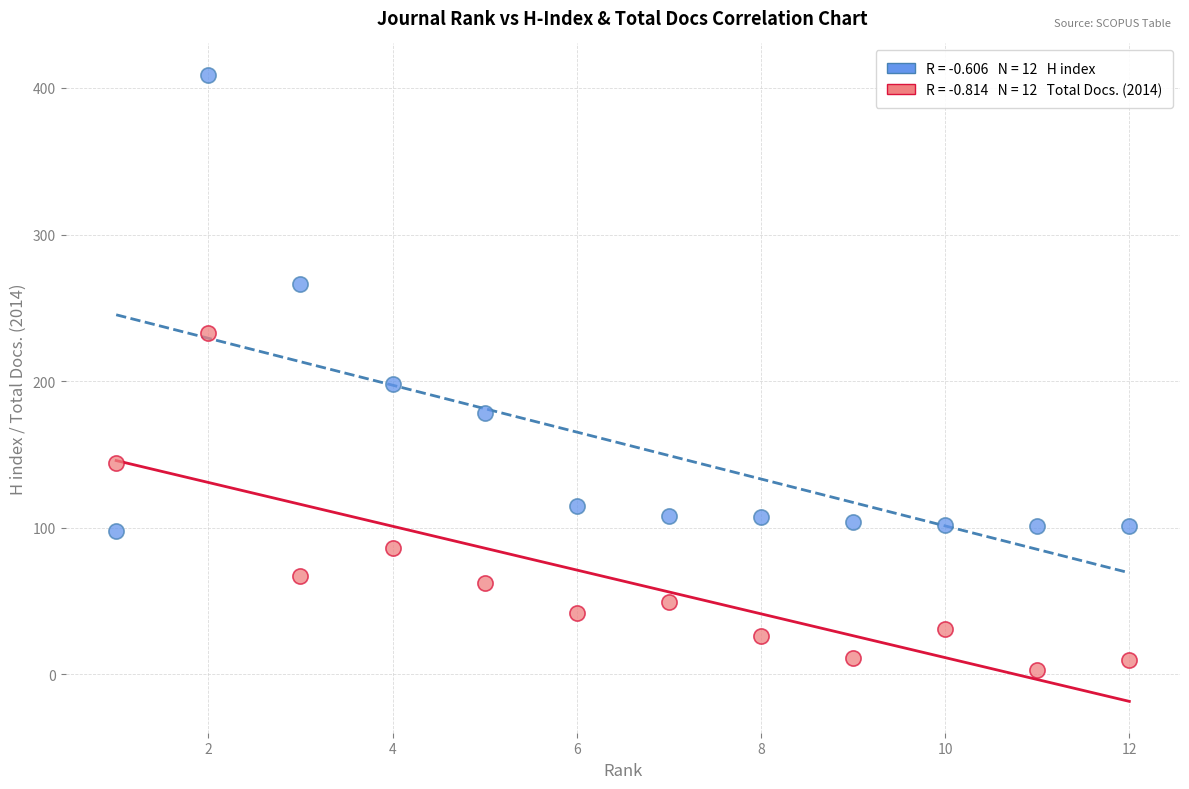

Across all data points, what is the range of Y values (max minus min)?

406